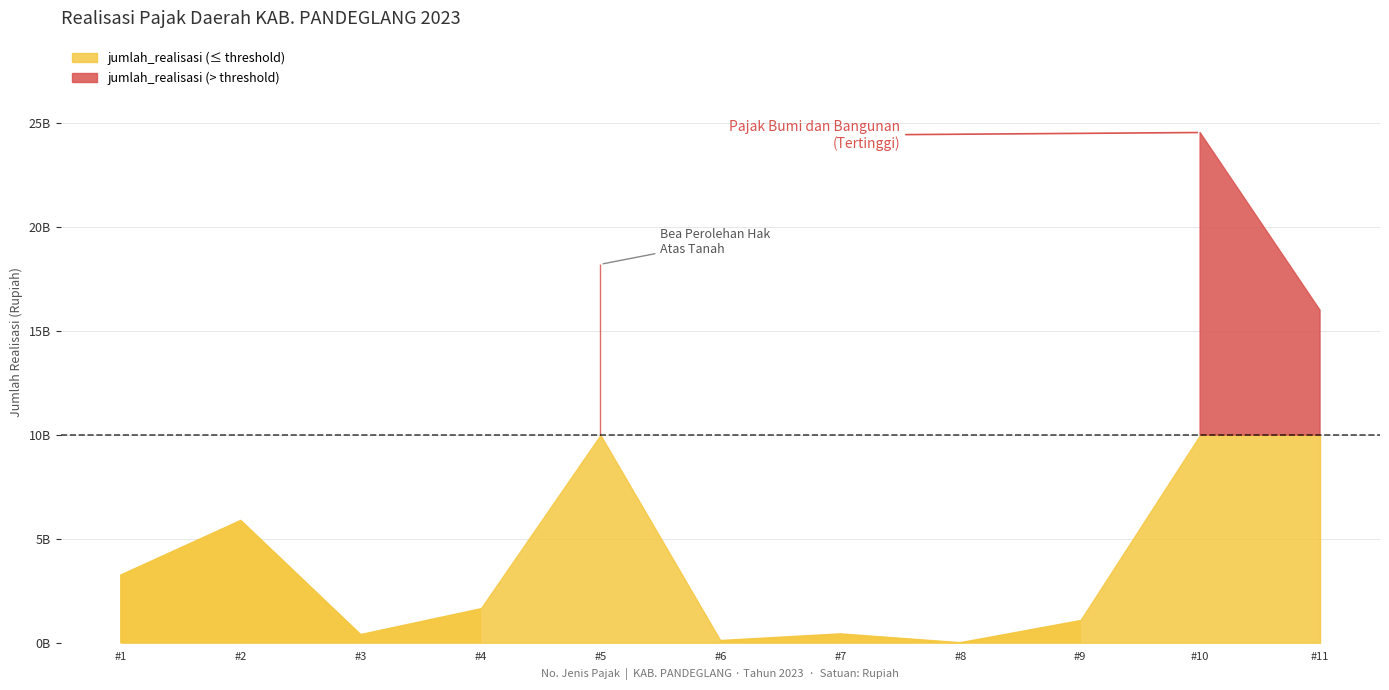

What is the average value?

6506278406